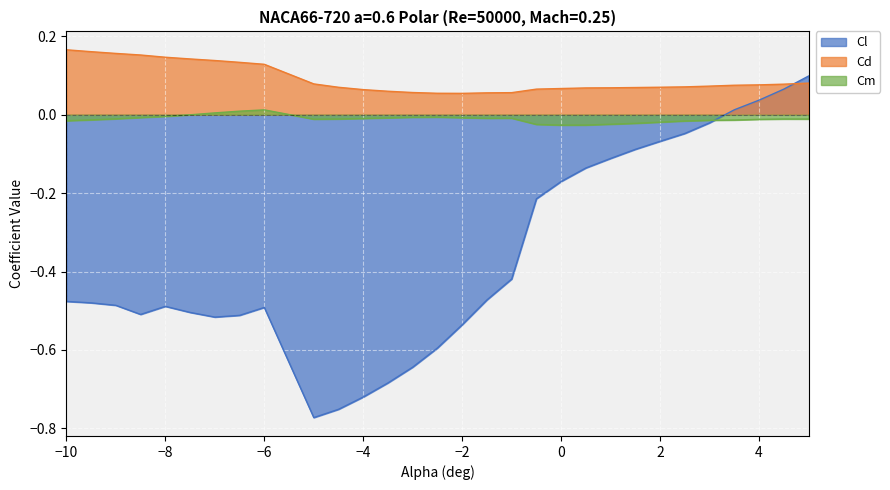

What is the label of the 25th point from the left?

2.5